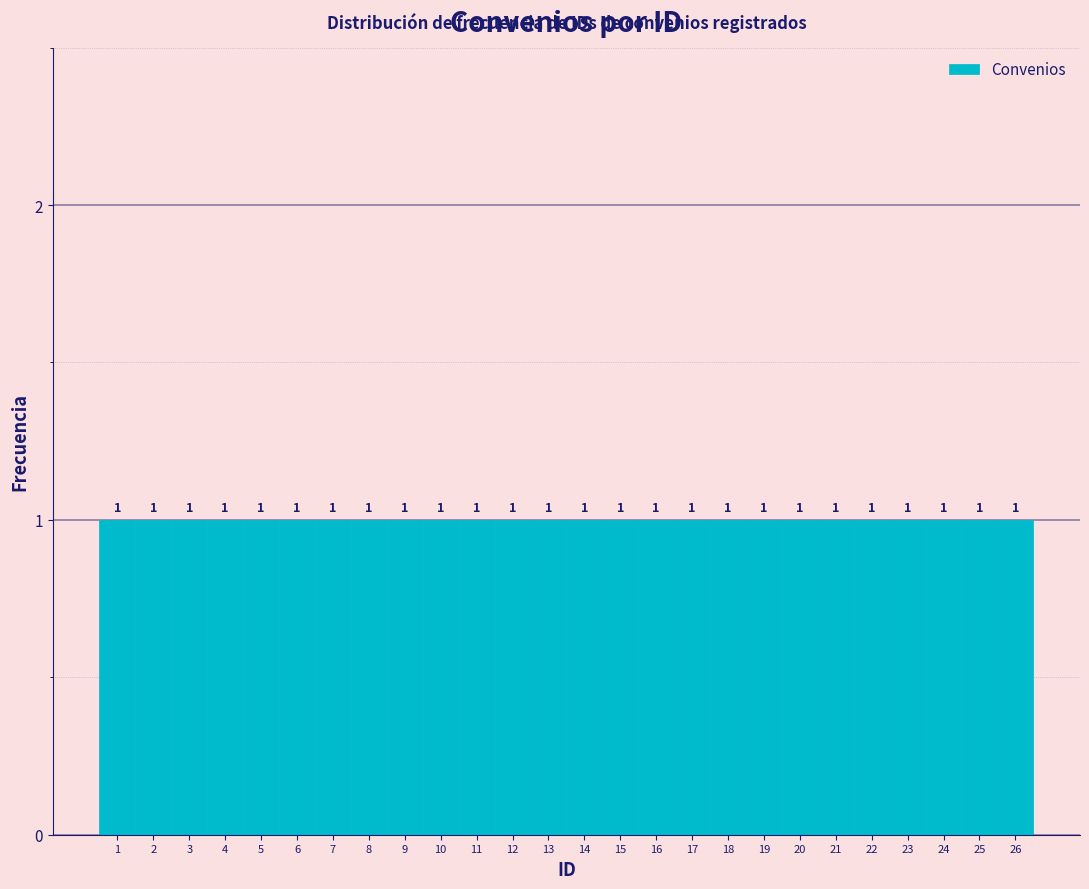

What is the height of the bar covering 10.5 to 11.5 on the x-axis?

1